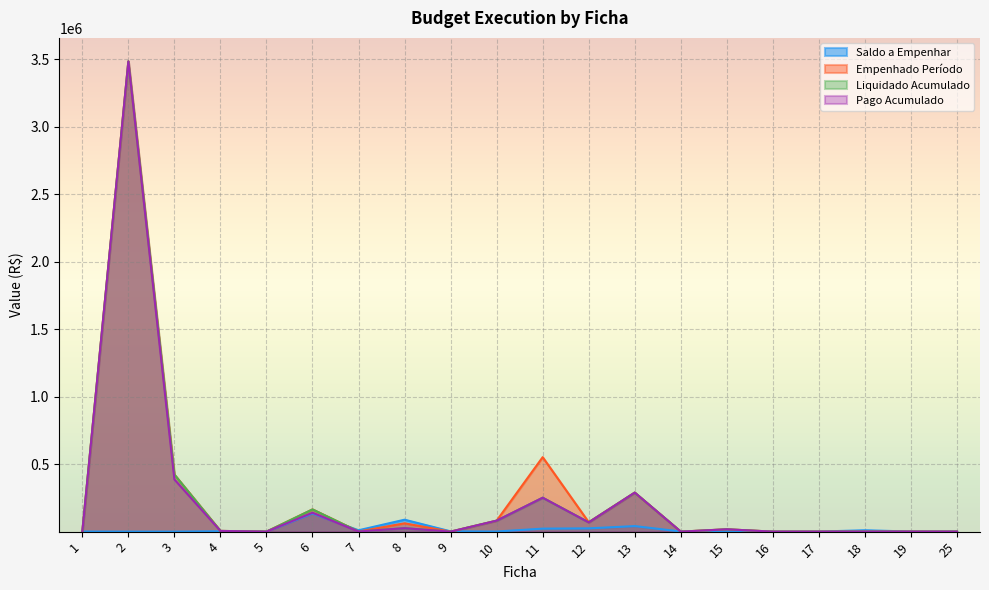

True or false: Liquidado Acumulado has more than 0 points higher than both neighbors.

True